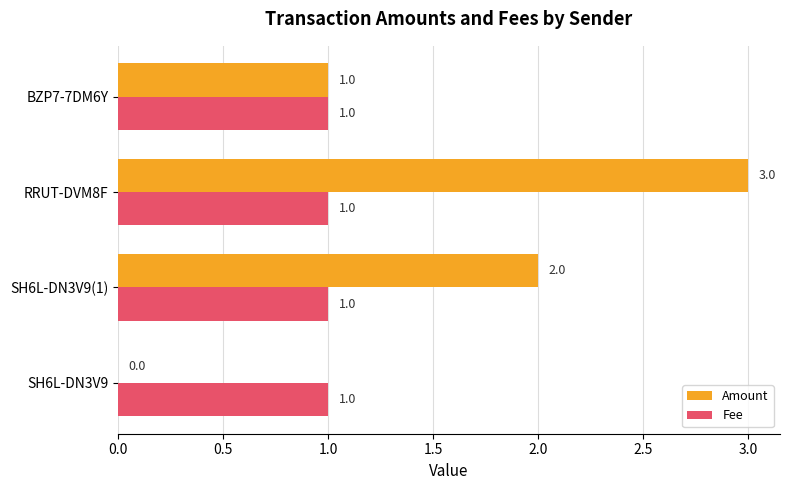

True or false: Amount has a value of 2 at SH6L-DN3V9(1).

True